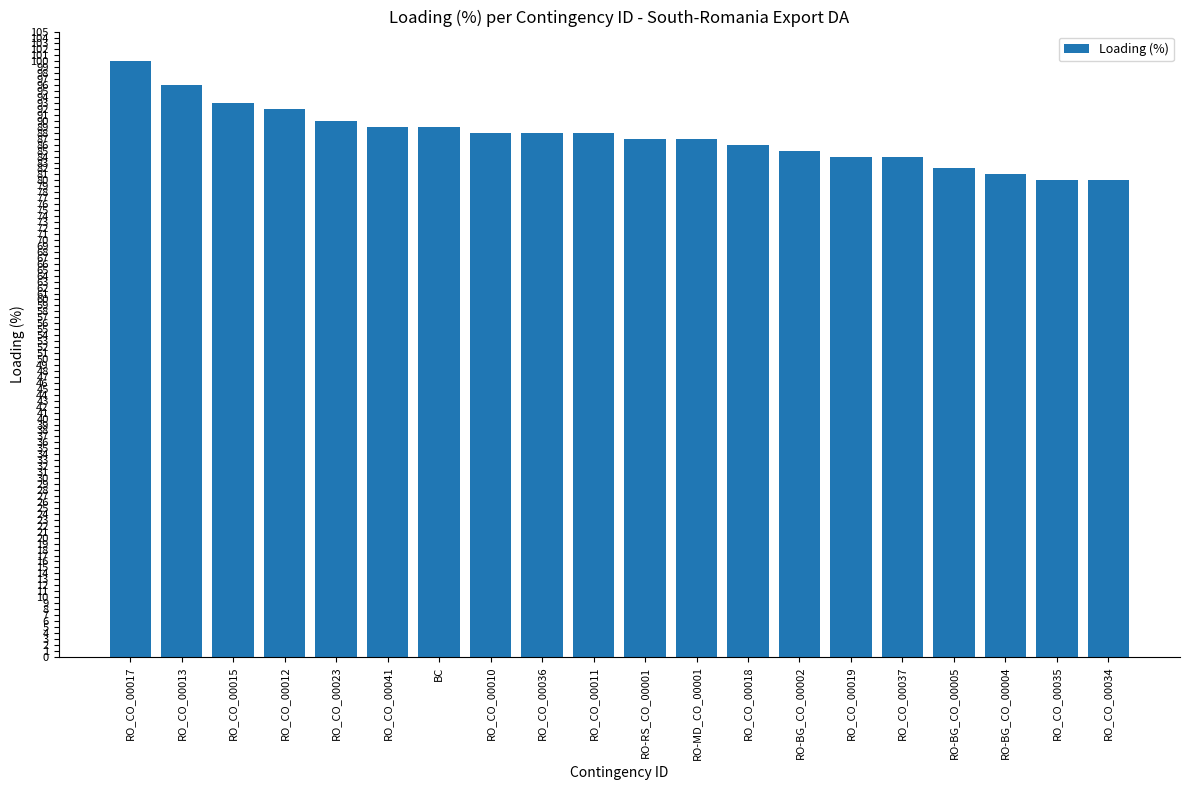

At which category does the chart reach its peak across all series?

RO_CO_00017